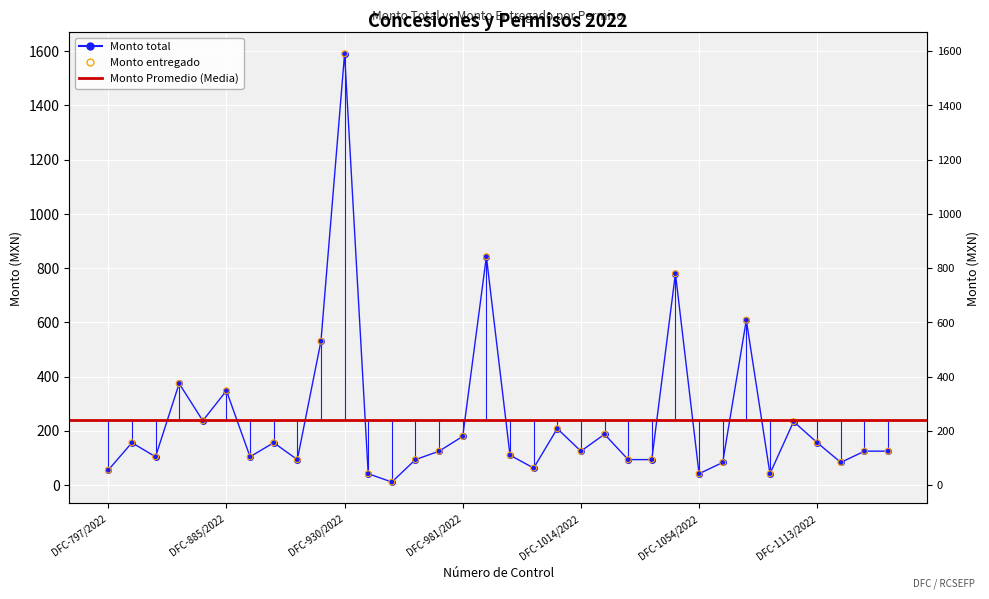

Which series has the largest total across all categories?

Monto total